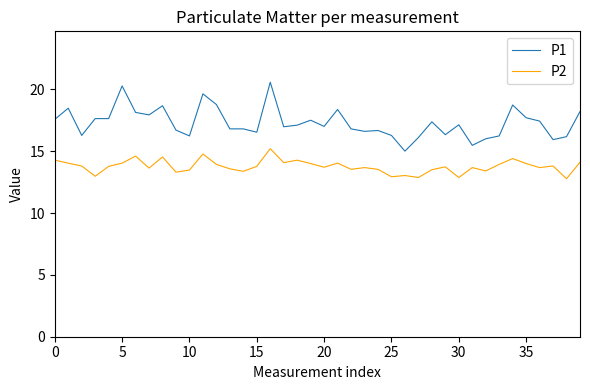

What is the greatest value displayed?

20.6